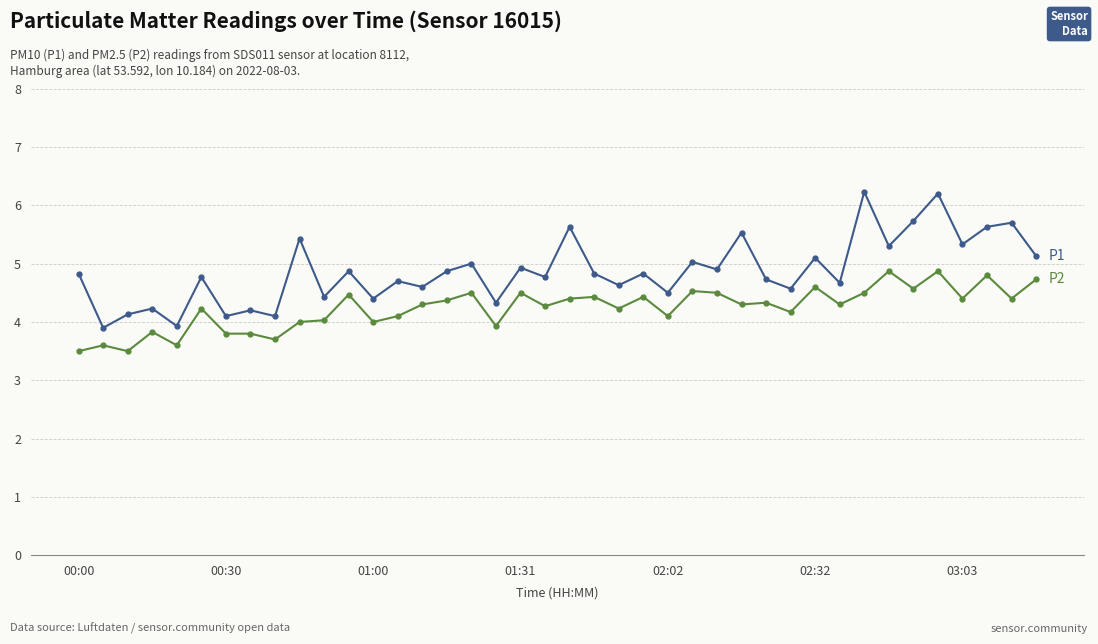

What is the smallest value displayed?

3.5